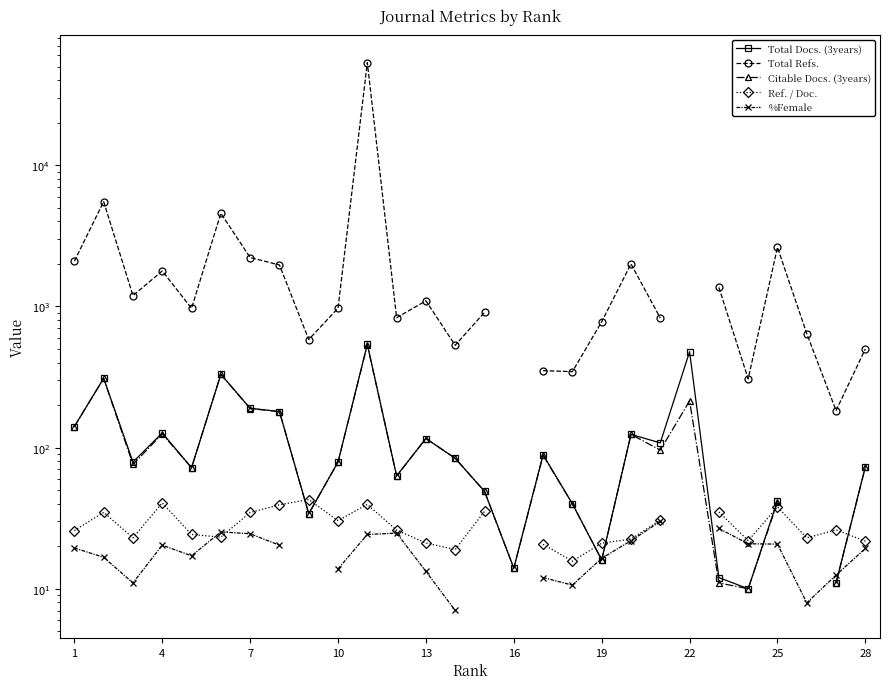

True or false: Total Refs. has more than 0 interior local peaks.

True